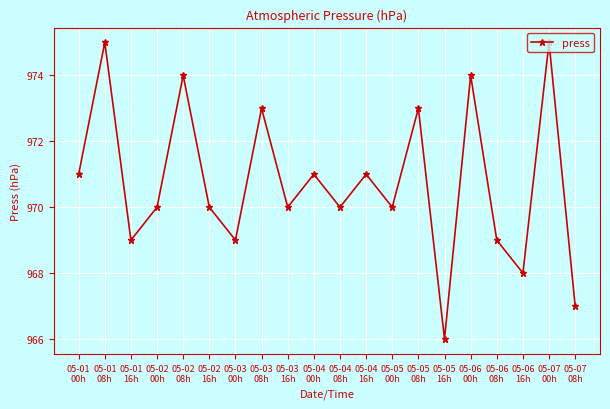

The value at 05-07
00h is 975. True or false?

True